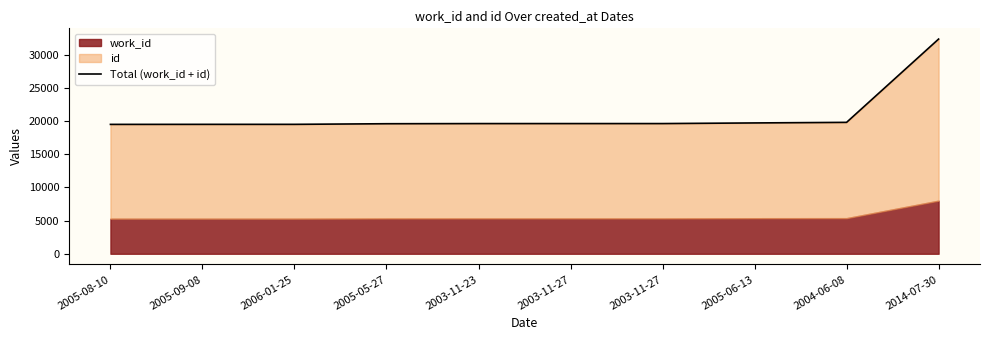

What is the value of the 8th point from the left?

19728